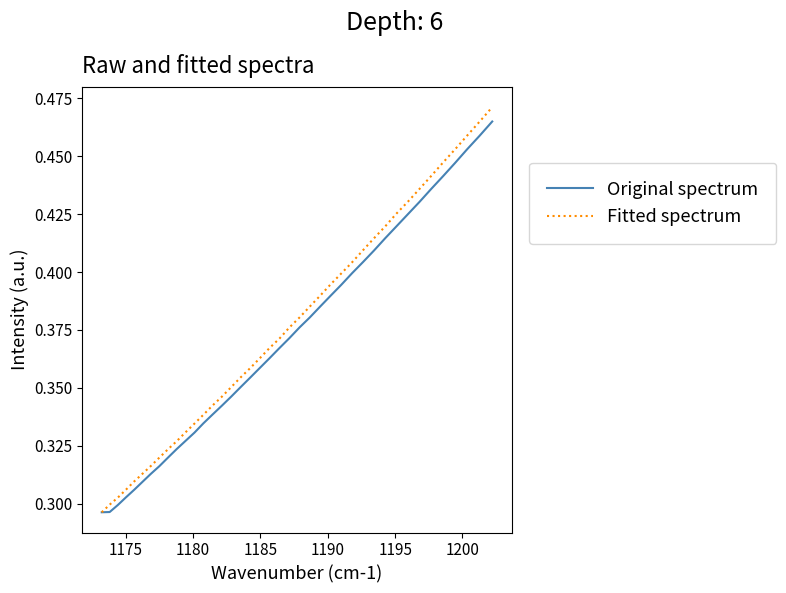

Which series has the largest range (max minus min)?

Fitted spectrum